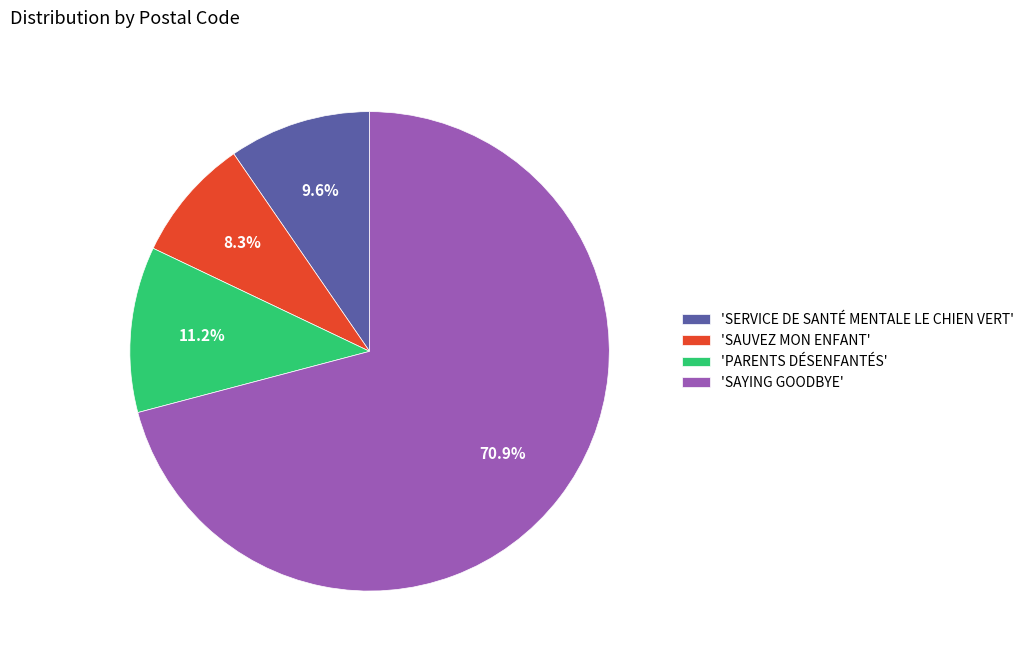

Between 'SAYING GOODBYE' and 'SERVICE DE SANTÉ MENTALE LE CHIEN VERT', which is larger?

'SAYING GOODBYE'